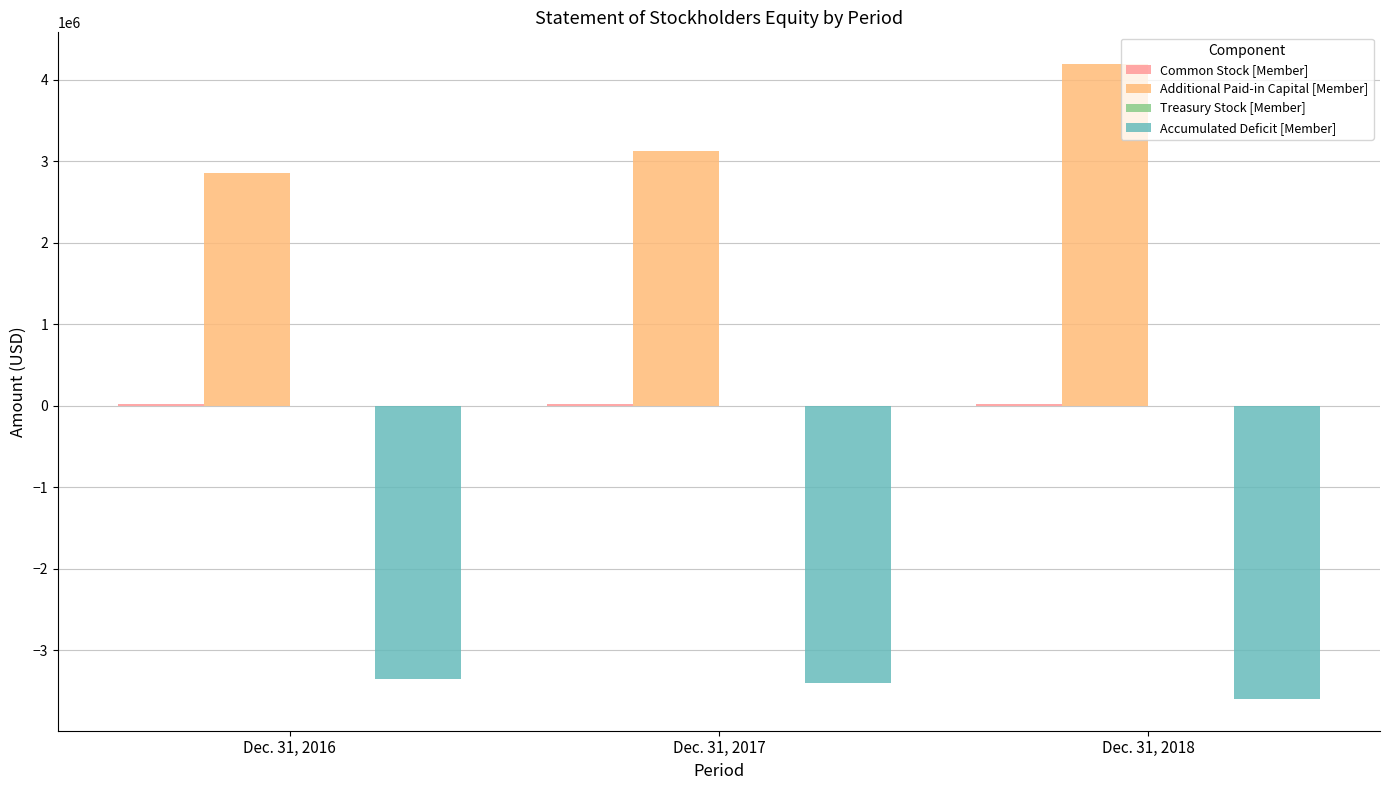

At which label is Additional Paid-in Capital [Member] closest to 3525921?

Dec. 31, 2017